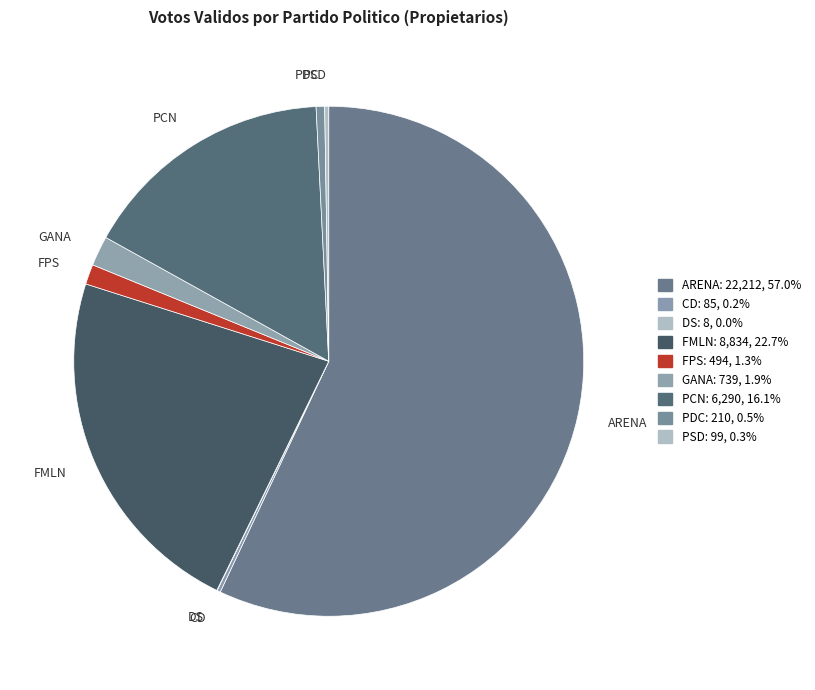

Which category has the biggest portion of the pie?

ARENA